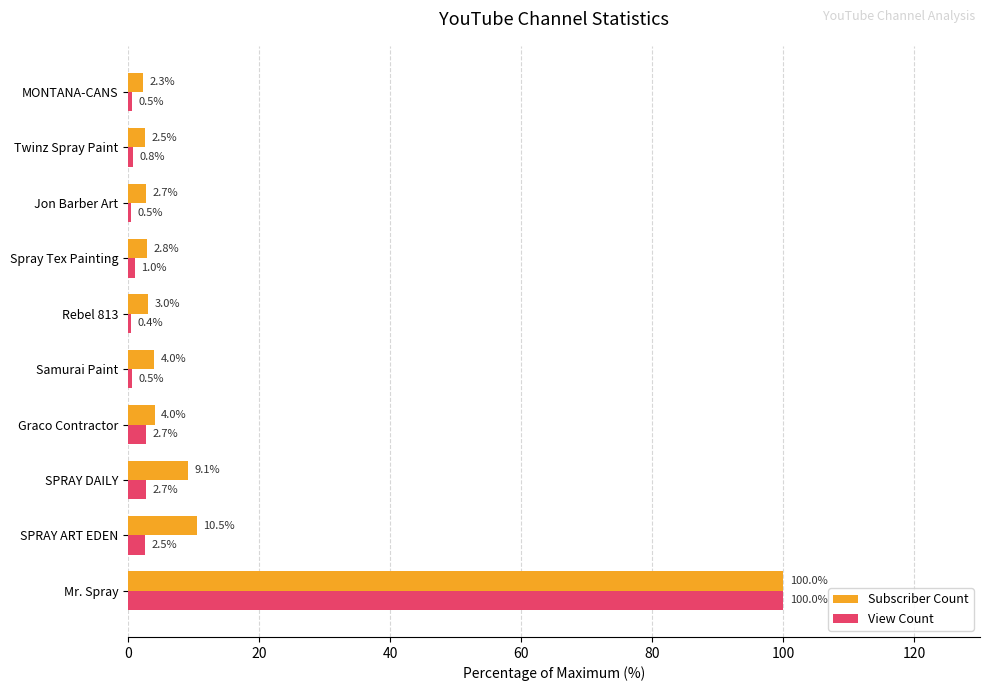

At Twinz Spray Paint, list the series in order from smallest to largest.

View Count, Subscriber Count